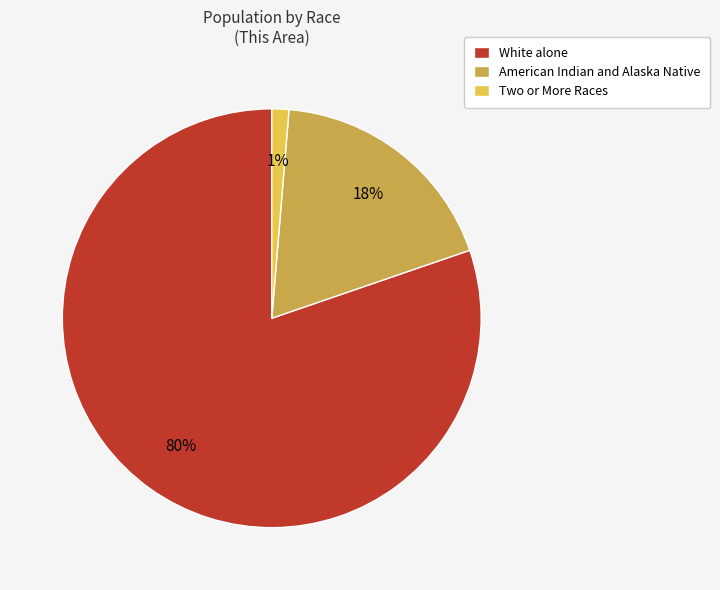

Between White alone and Two or More Races, which is larger?

White alone